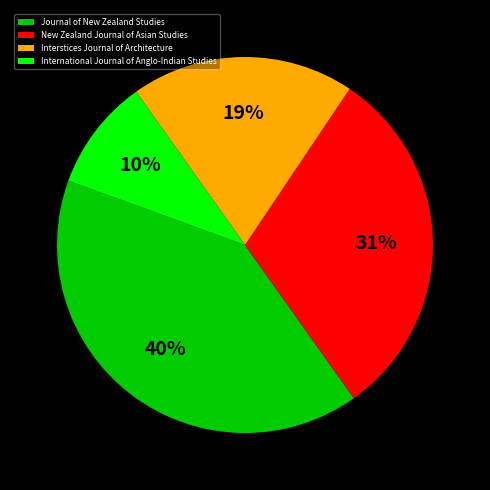

What percentage is the Interstices Journal of Architecture slice, to the nearest percent?

19%